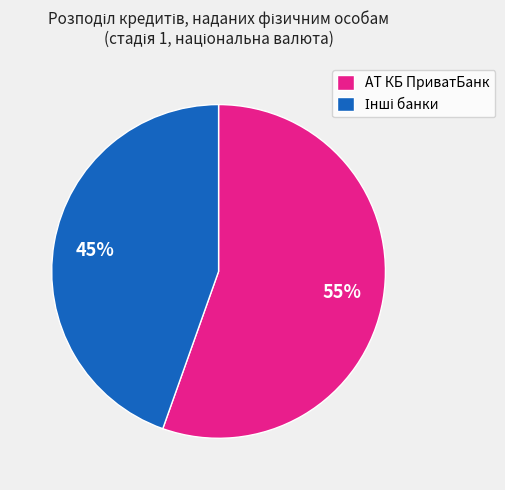

To the nearest percent, what is the average slice percentage?

50%